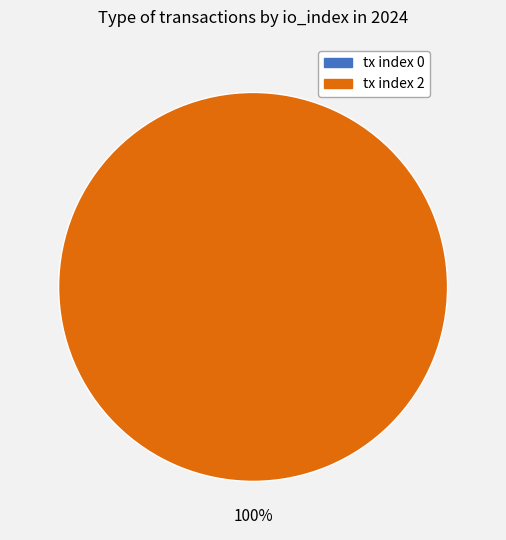

Rank the categories by value from highest to lowest.

tx index 2, tx index 0